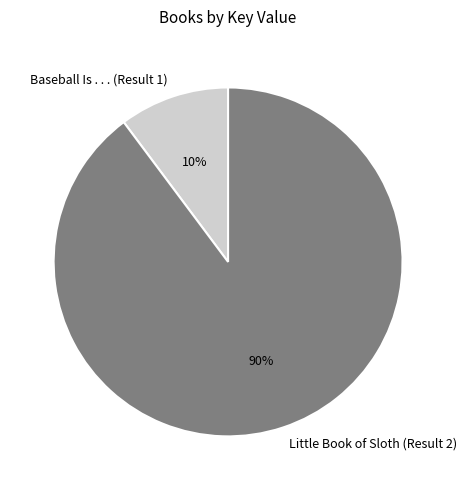

How many segments does this pie chart have?

2